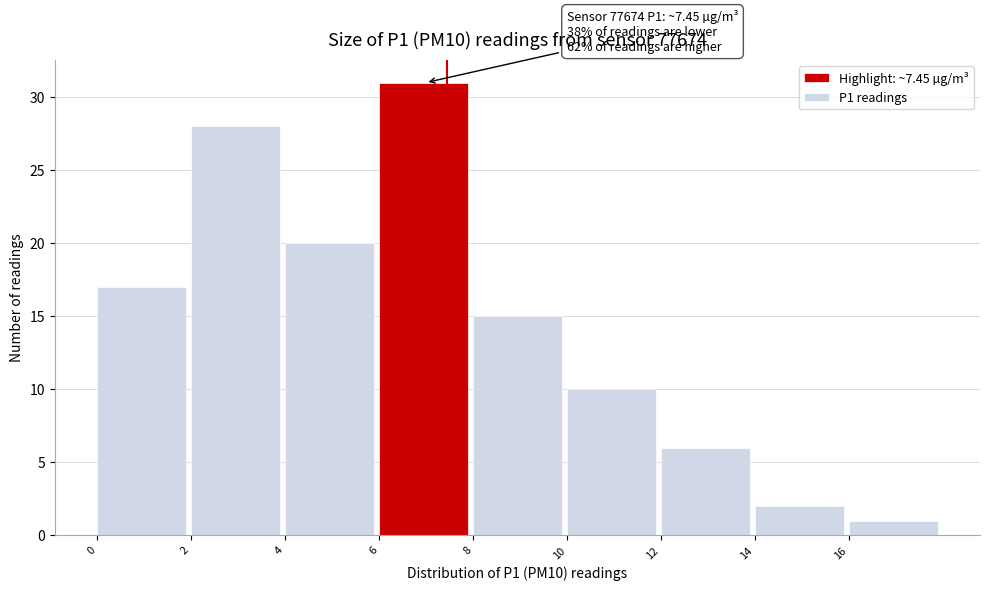

Over which range of the x-axis is the bar tallest?

6 to 8